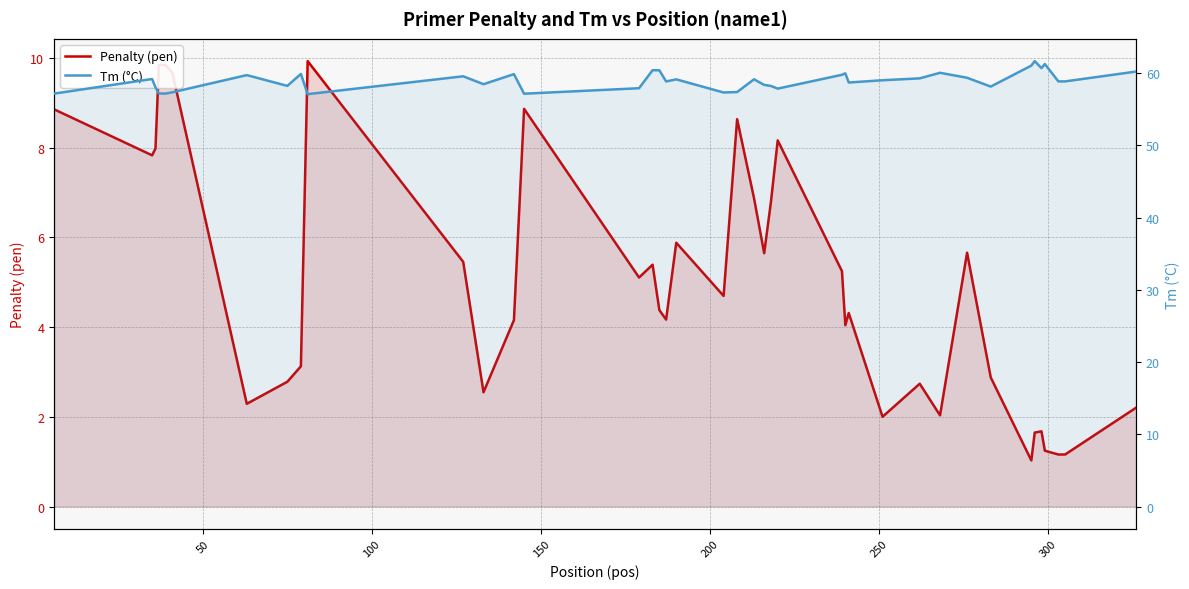

What is the sum of all Tm (°C) values?

2357.3